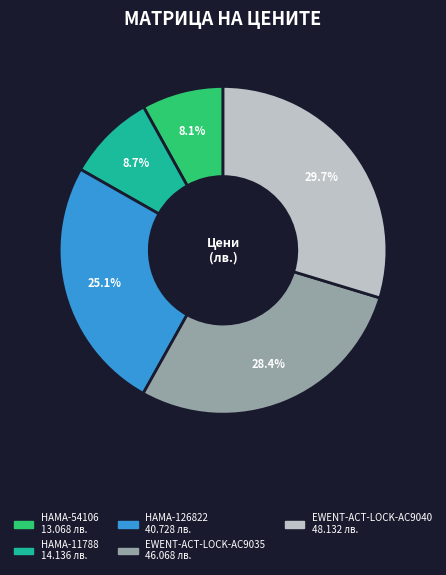

Is EWENT-ACT-LOCK-AC9035 the majority of the pie?

No